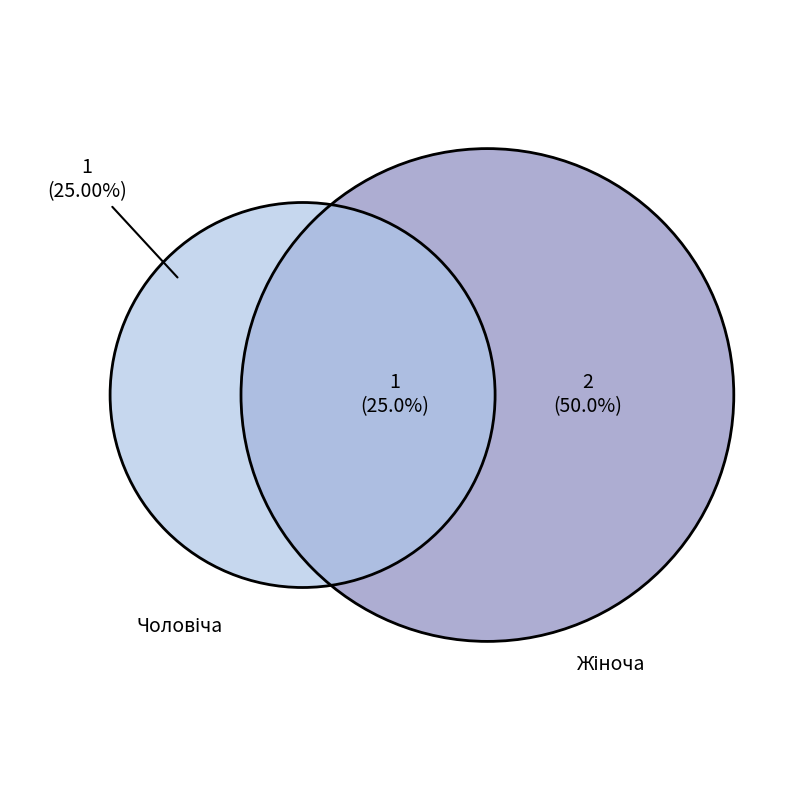

Rank the categories by value from highest to lowest.

Жіноча, Чоловіча